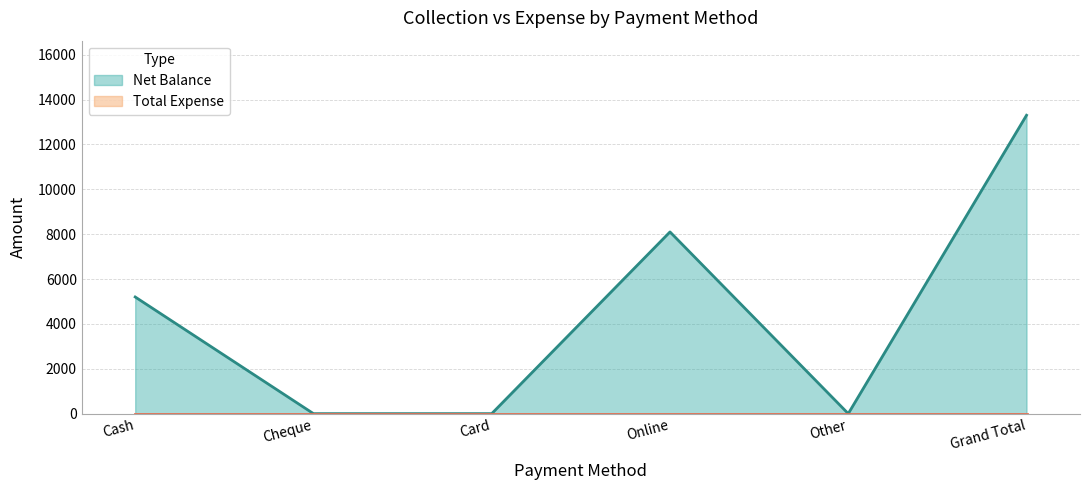

Which has a higher value, Grand Total or Cheque?

Grand Total